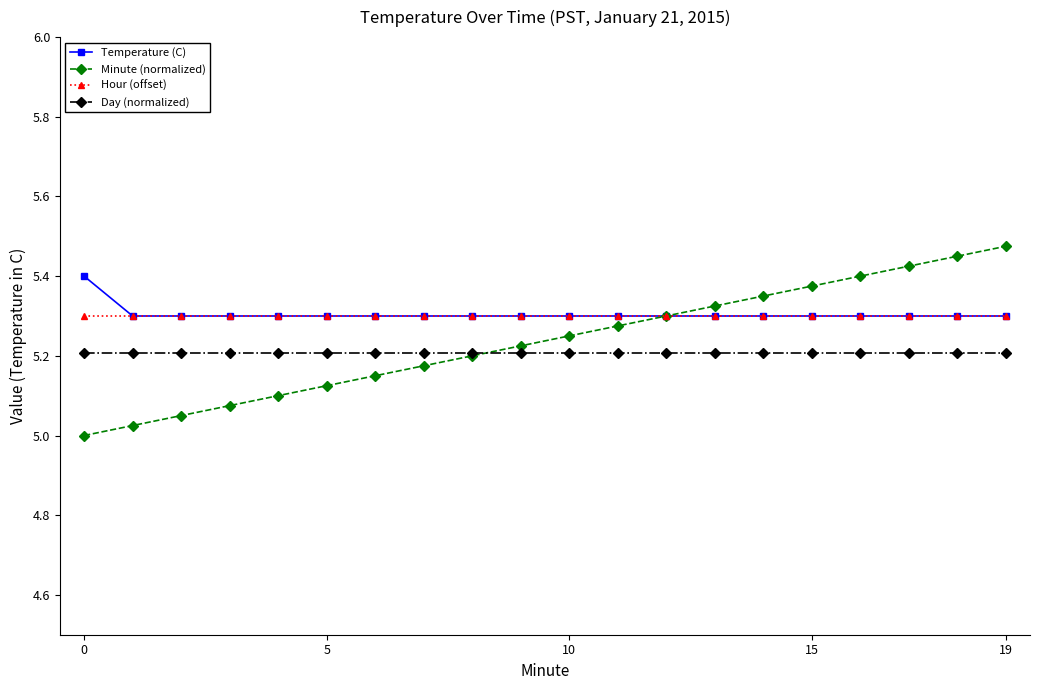

Which series has the largest range (max minus min)?

Minute (normalized)